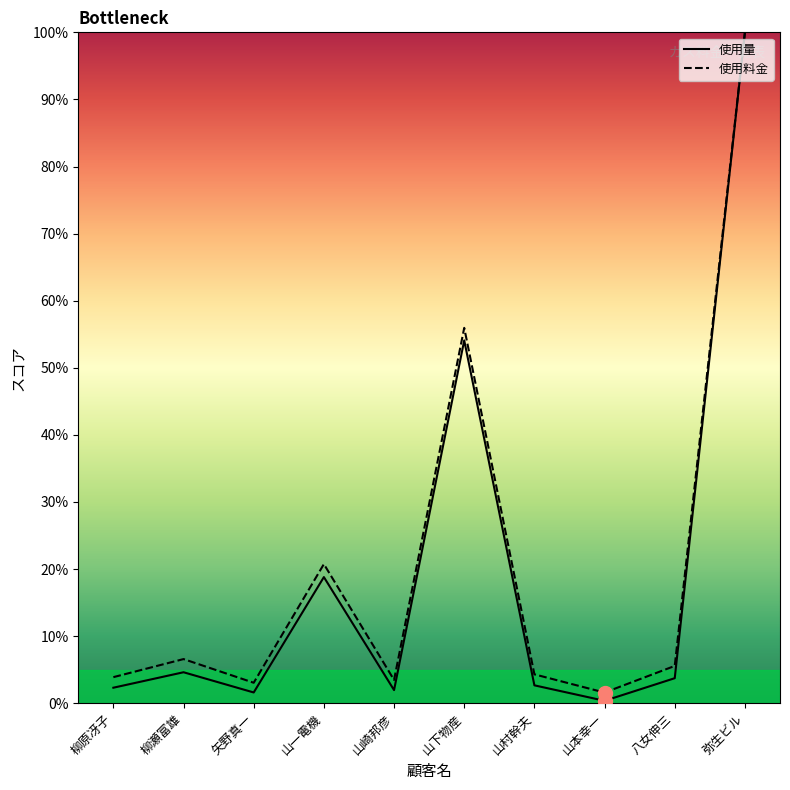

List the series in order of their overall mean, lowest first.

使用量, 使用料金